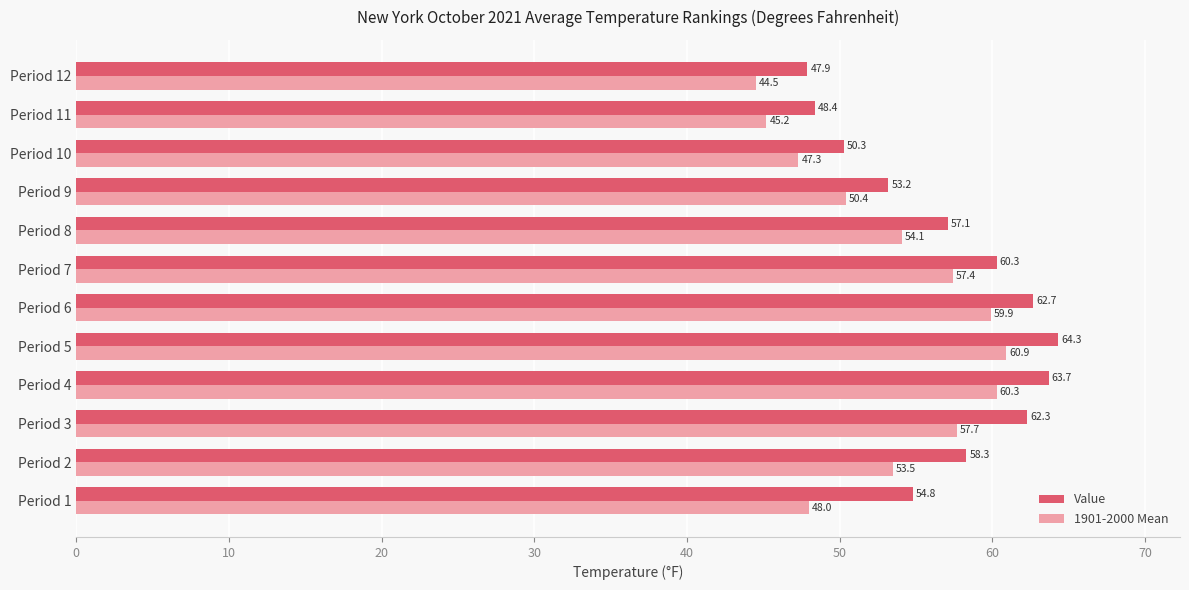

Rank the series by their maximum value, from highest to lowest.

Value, 1901-2000 Mean